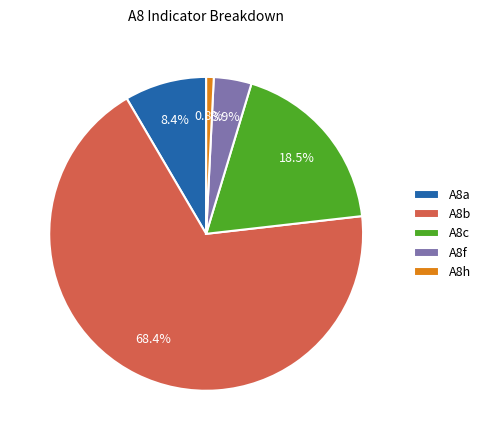

Which category accounts for the majority?

A8b